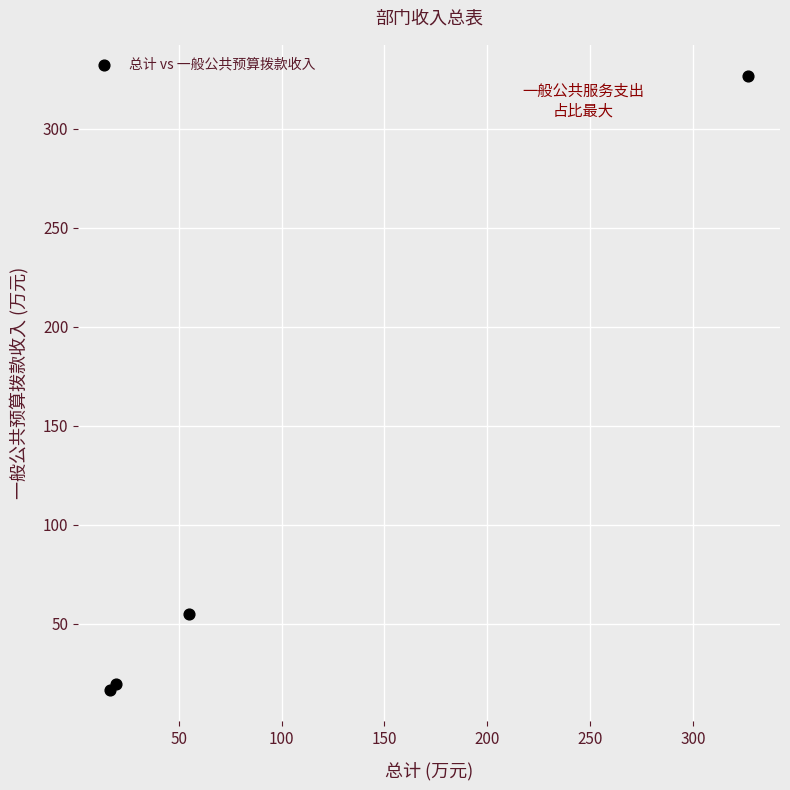

What Y value in the scatter plot is closest to 171?

54.9